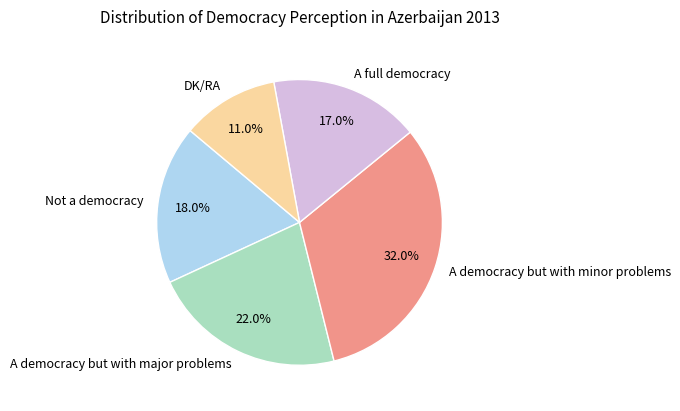

Which slice is the largest?

A democracy but with minor problems